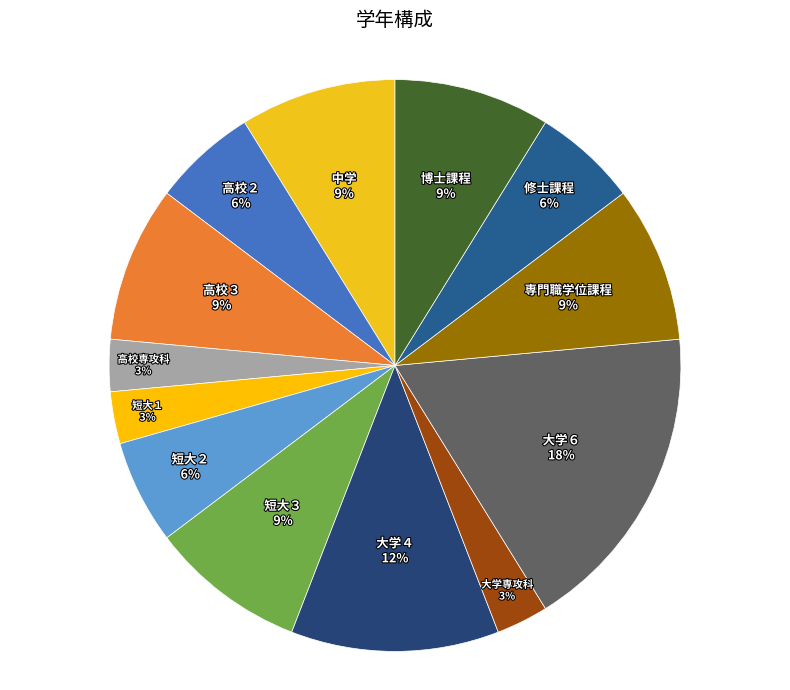

Between 中学 and 大学４, which is larger?

大学４